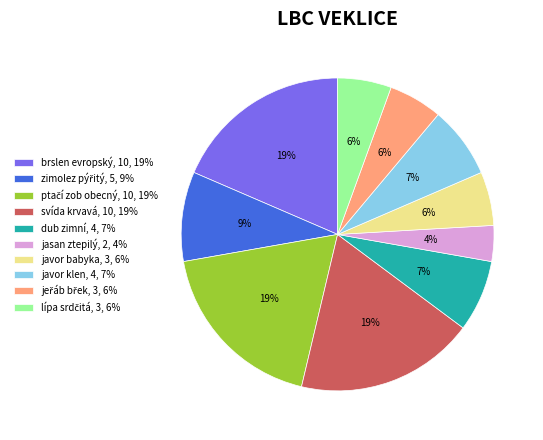

The svída krvavá slice represents 19% of the pie. True or false?

True